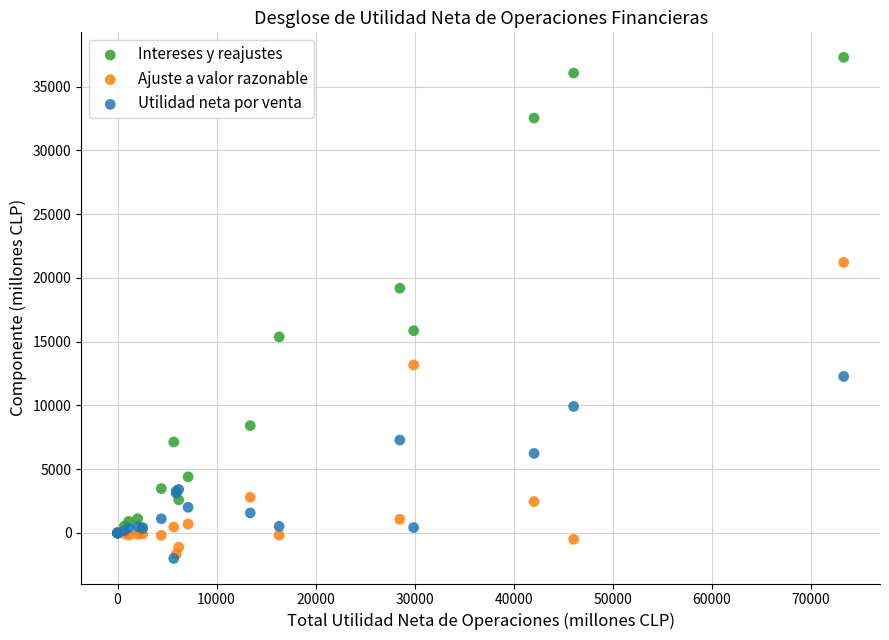

What are all the series names shown in the legend?

Intereses y reajustes, Ajuste a valor razonable, Utilidad neta por venta